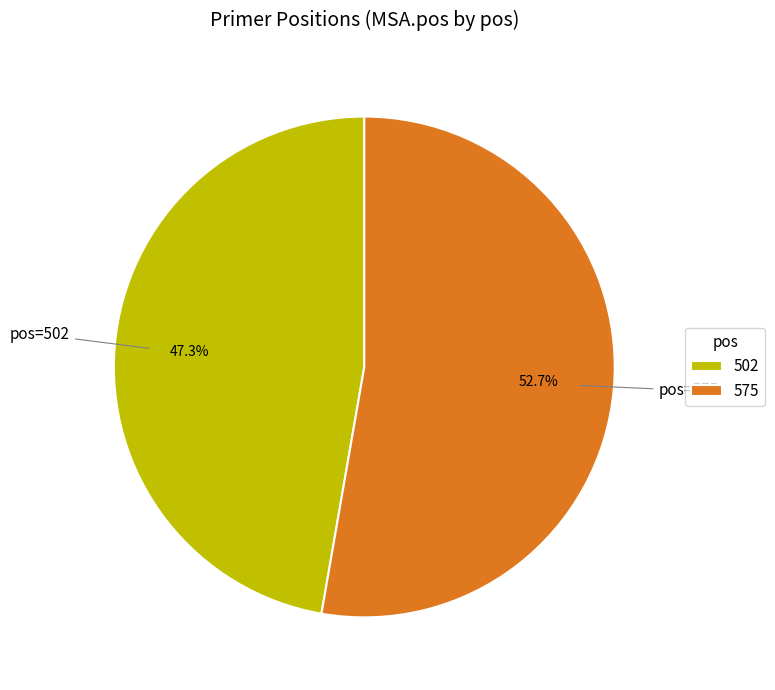

To the nearest percent, what is the combined percentage of 575 and 502?

100%